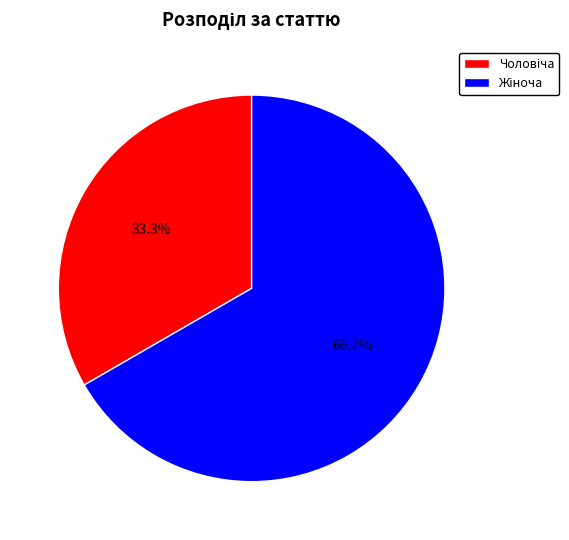

Is there any slice that represents more than half of the pie?

Yes